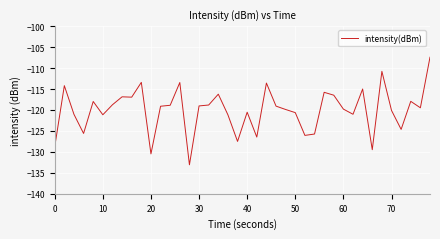

What is the smallest value displayed?

-133.1